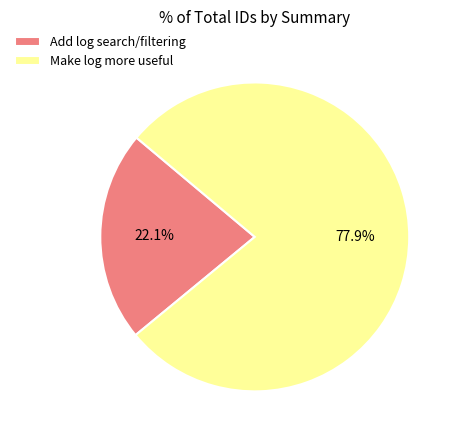

To the nearest percent, what is the difference between the Add log search/filtering and Make log more useful slice percentages?

56%